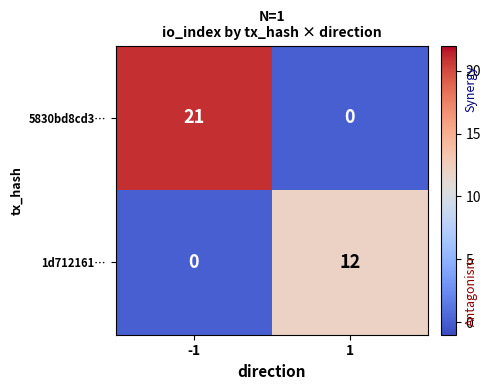

Reading left to right, extract all data points from this chart.

5830bd8cd3…: -1=21	1=0
1d712161…: -1=0	1=12